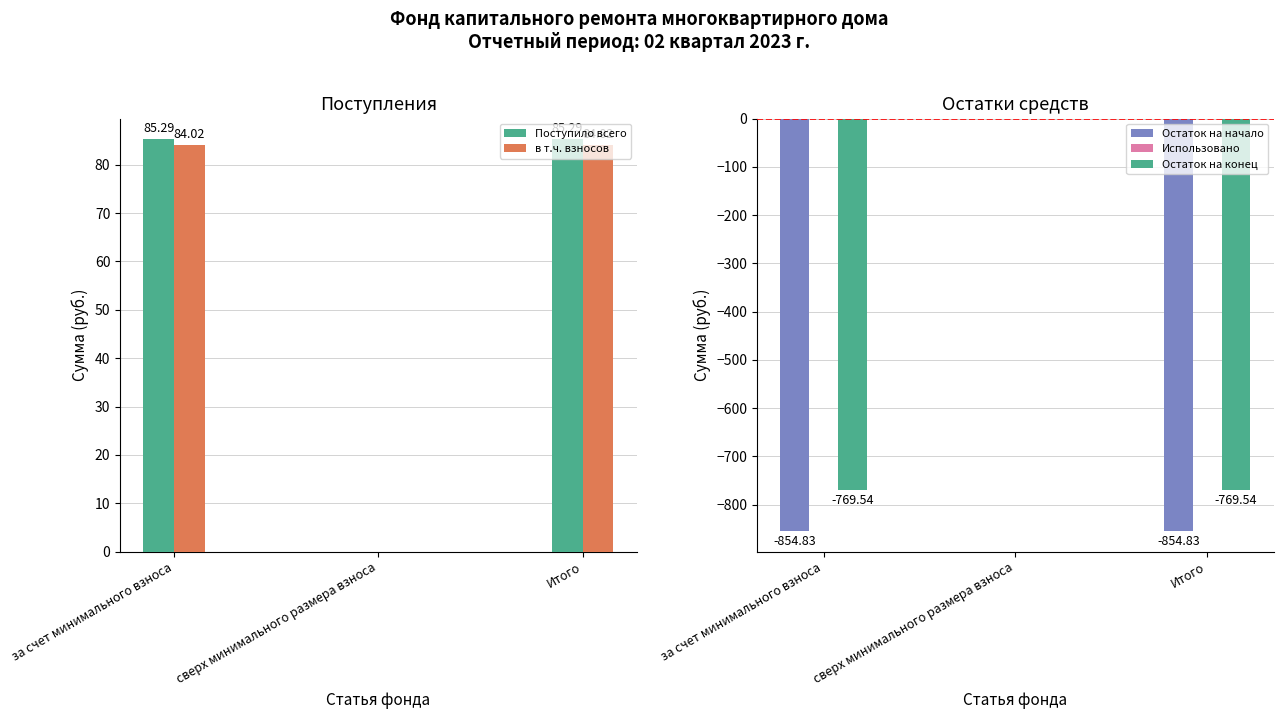

What is the difference between the maximum and minimum values in the Остаток на начало series?

854.8